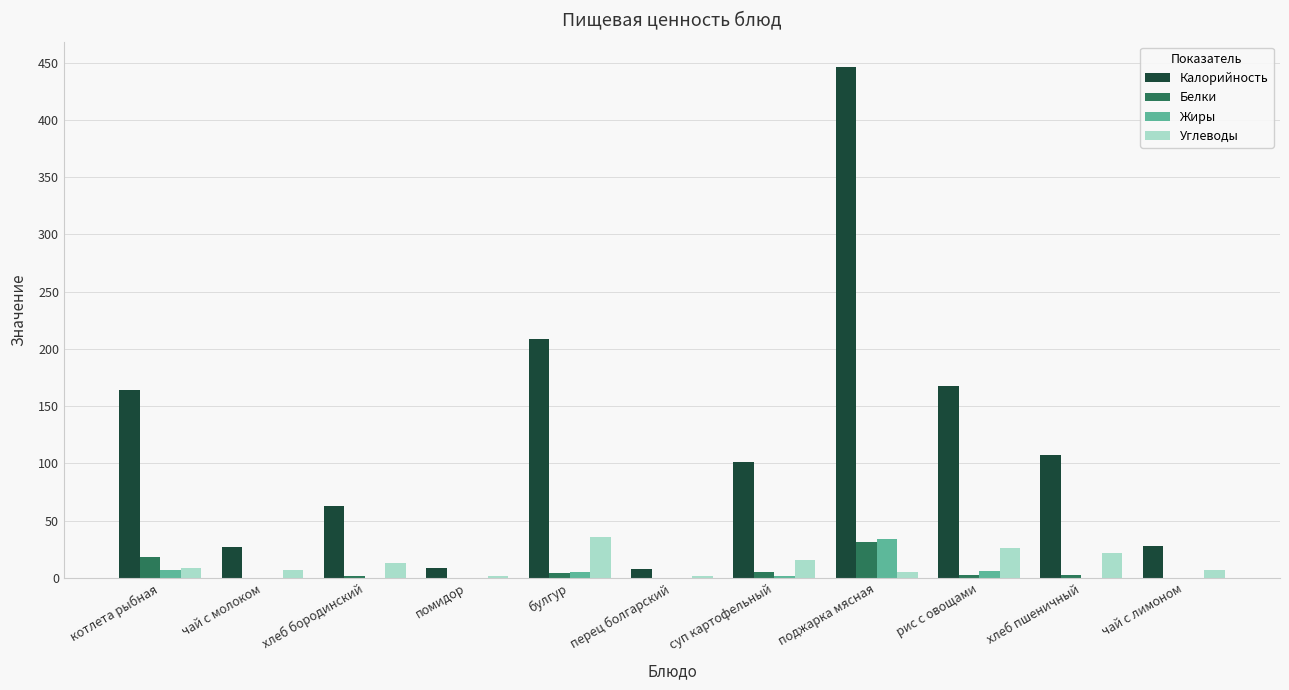

How many groups of bars are there?

11